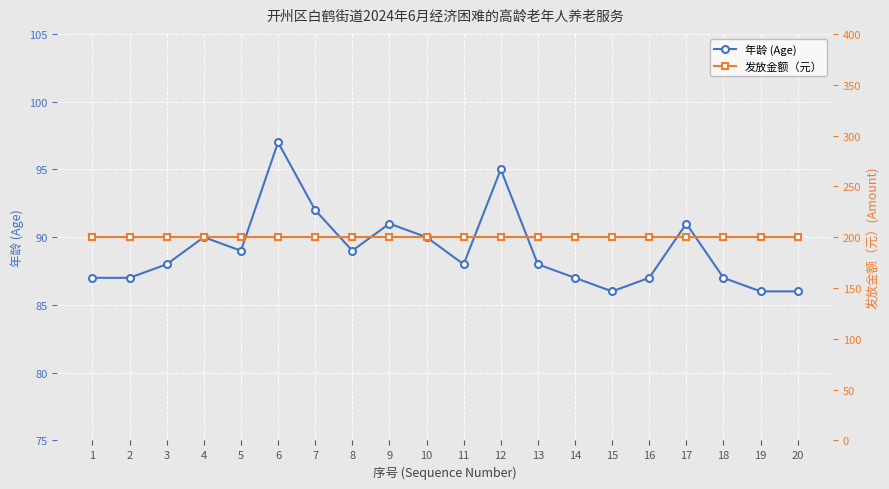

Where is 年龄 (Age) nearest to the value 91?

9